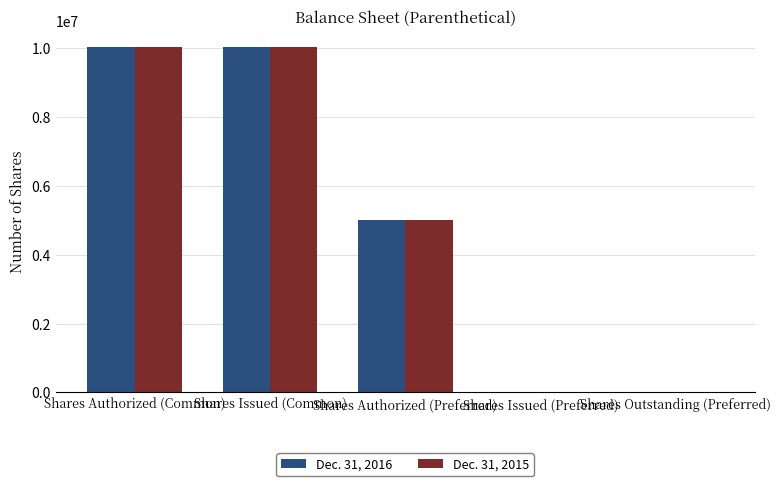

What are all the series names shown in the legend?

Dec. 31, 2016, Dec. 31, 2015